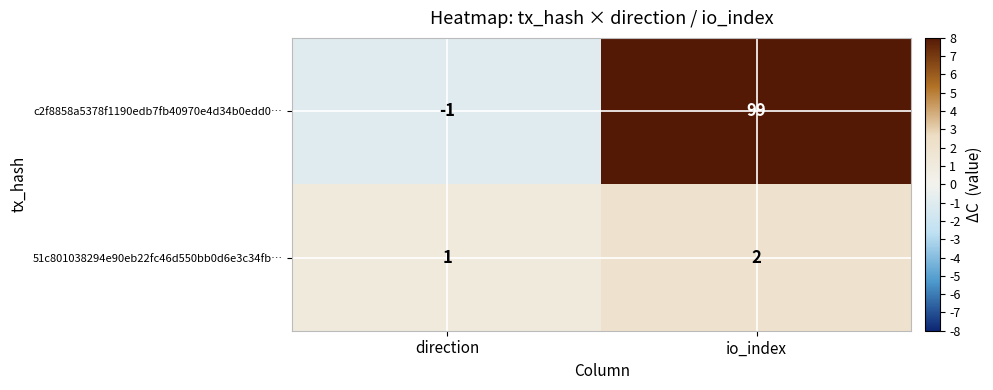

Reading right to left, what are all the values shown in this chart?

c2f8858a5378f1190edb7fb40970e4d34b0edd0…: 99	-1
51c801038294e90eb22fc46d550bb0d6e3c34fb…: 2	1